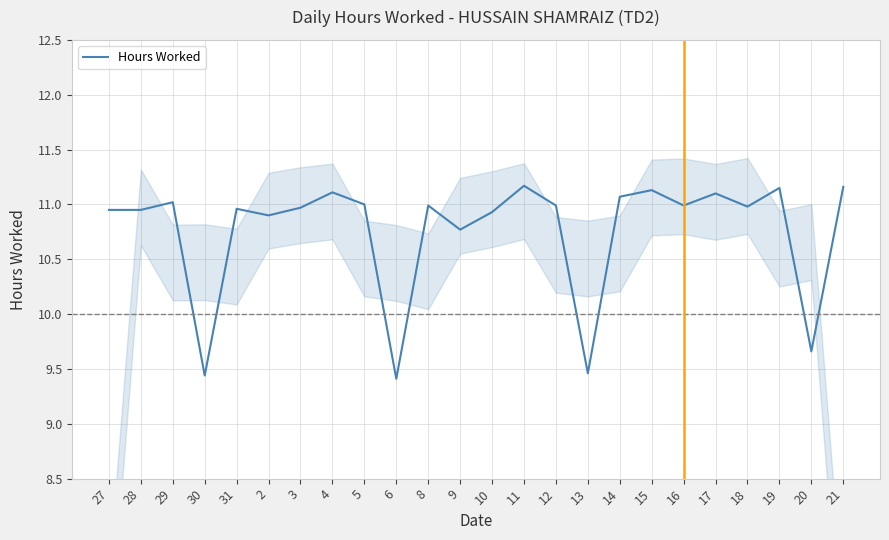

How many points are higher than both their immediate neighbors (excluding endpoints)?

8